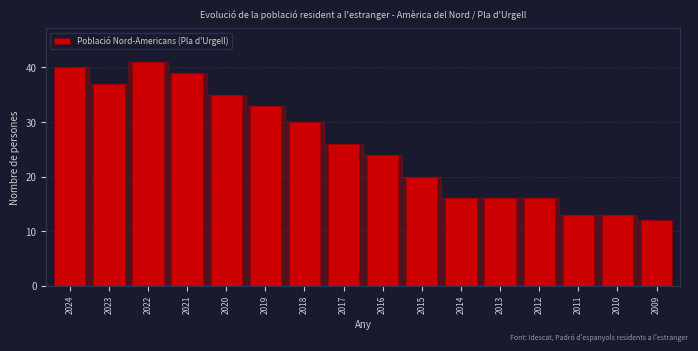

Reading left to right, what are all the values shown in this chart?

40	37	41	39	35	33	30	26	24	20	16	16	16	13	13	12